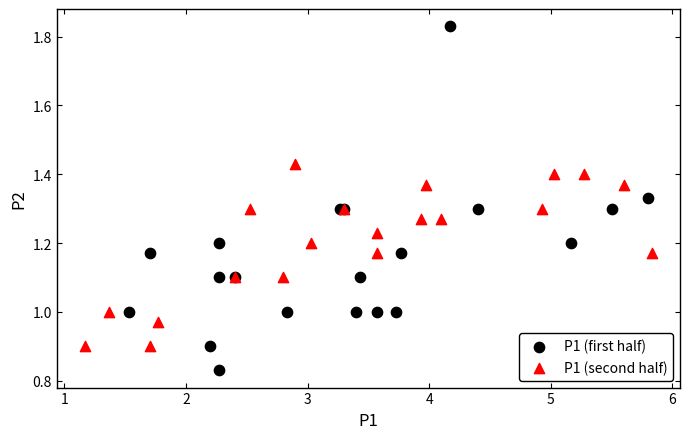

What are all the series names shown in the legend?

P1 (first half), P1 (second half)